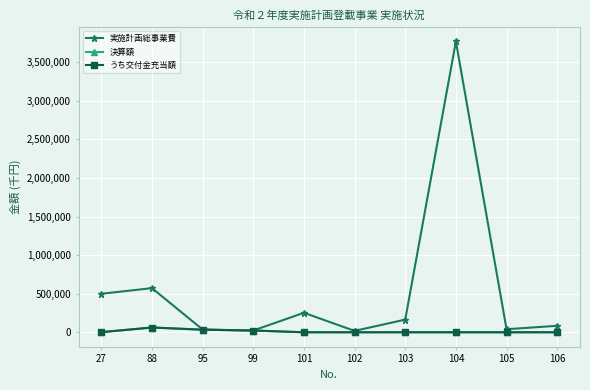

Is the value of 決算額 at 99 greater than the value of うち交付金充当額 at 99?

No